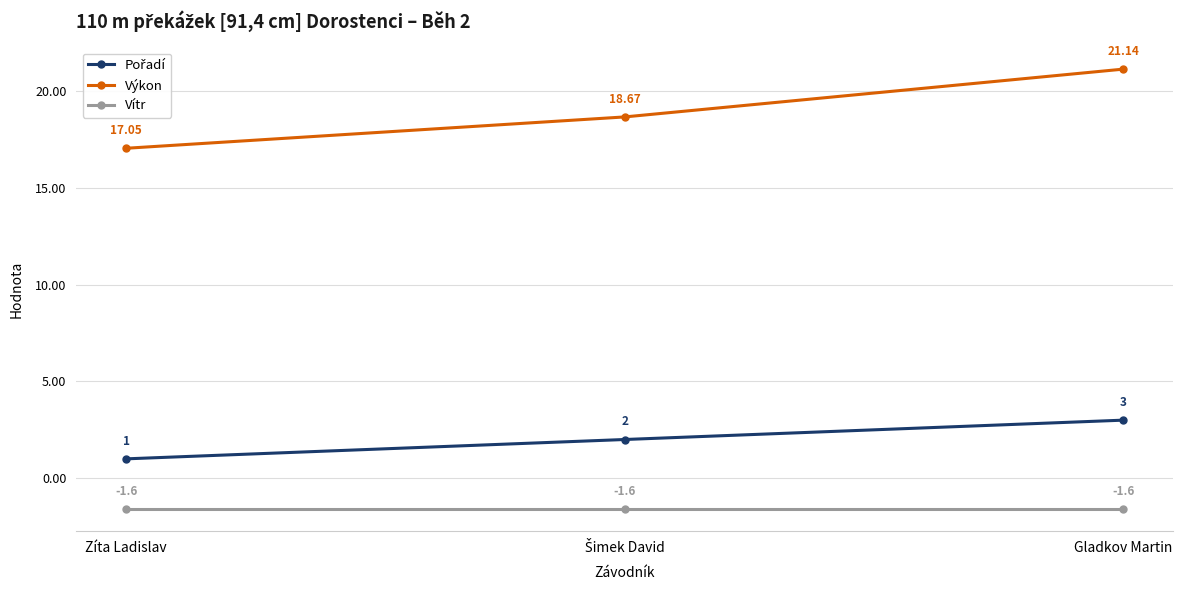

At which category does the chart reach its peak across all series?

Gladkov Martin